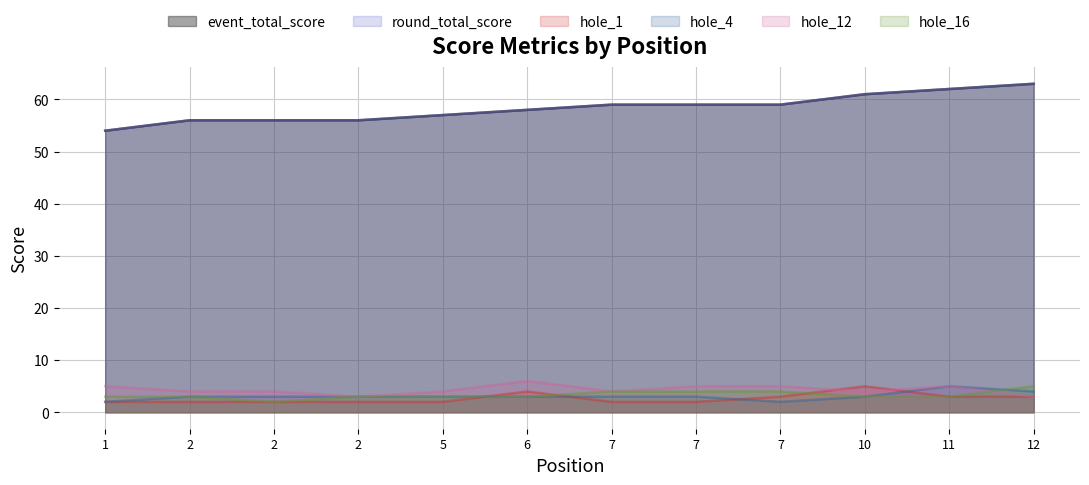

What is the sum of all hole_4 values?

37